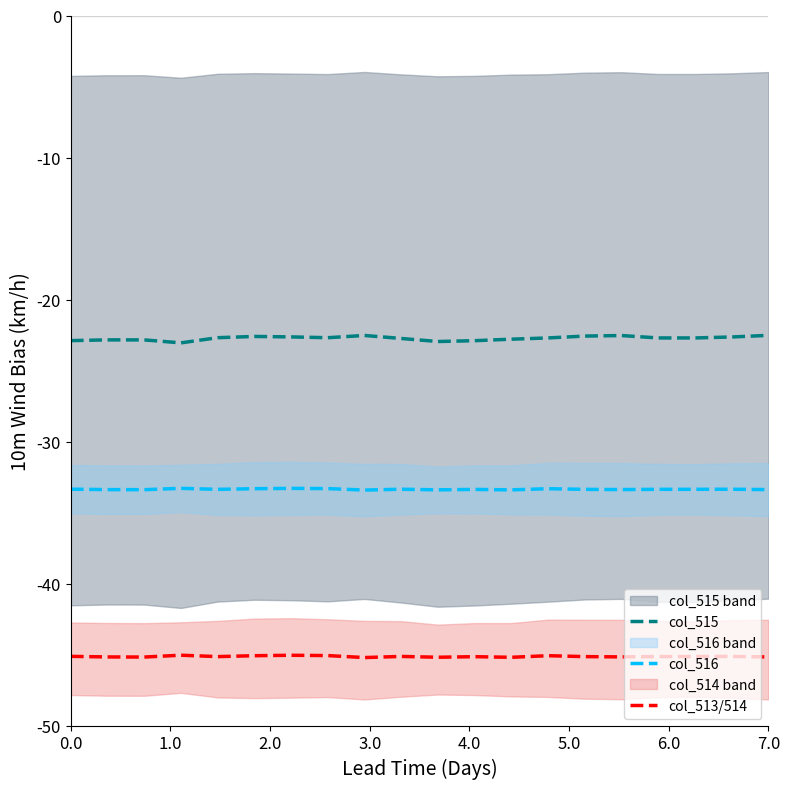

Which series has the largest range (max minus min)?

col_515